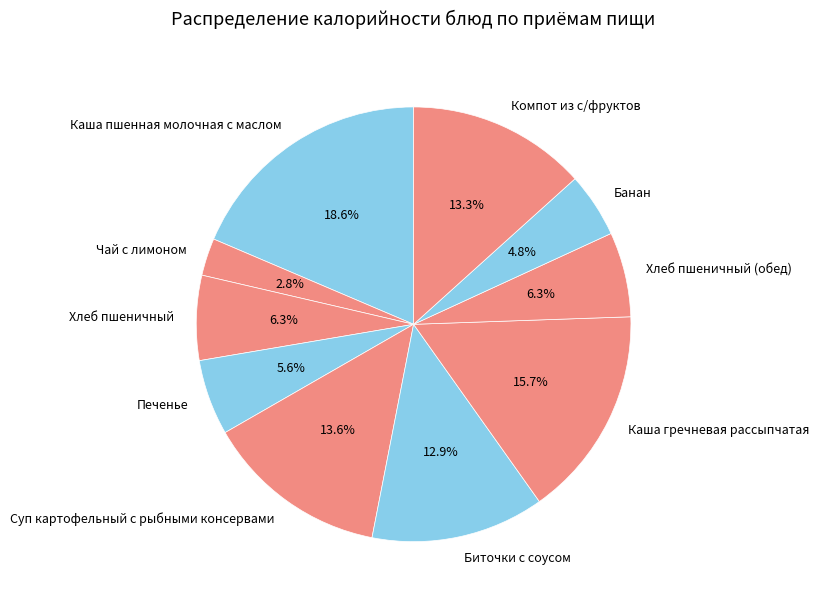

How many segments does this pie chart have?

10